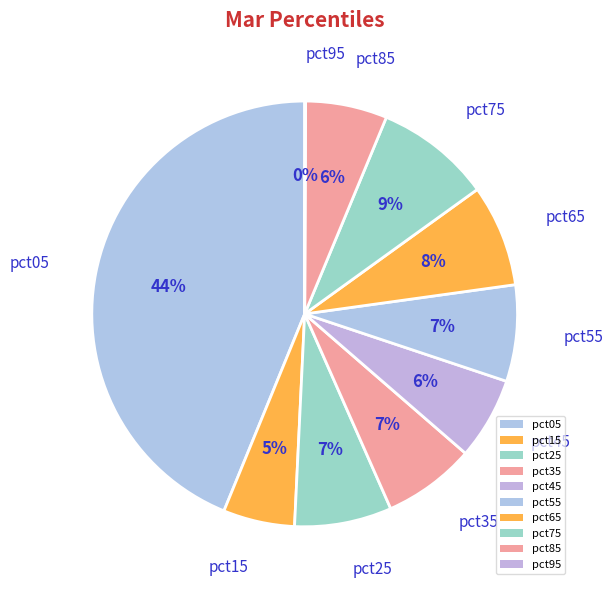

Which category has the biggest portion of the pie?

pct05